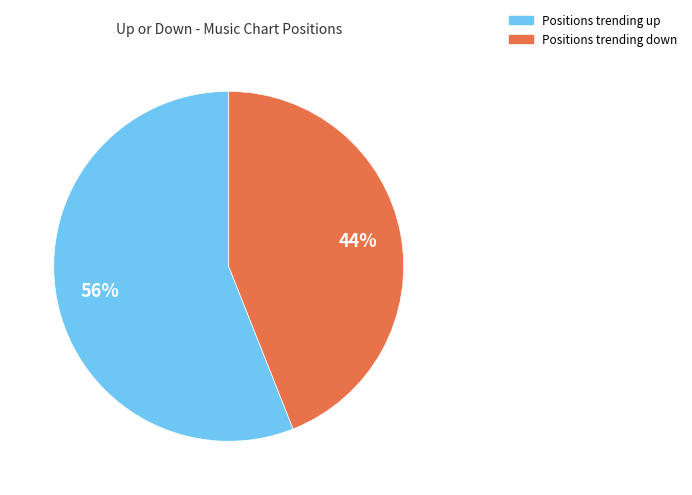

How many segments does this pie chart have?

2